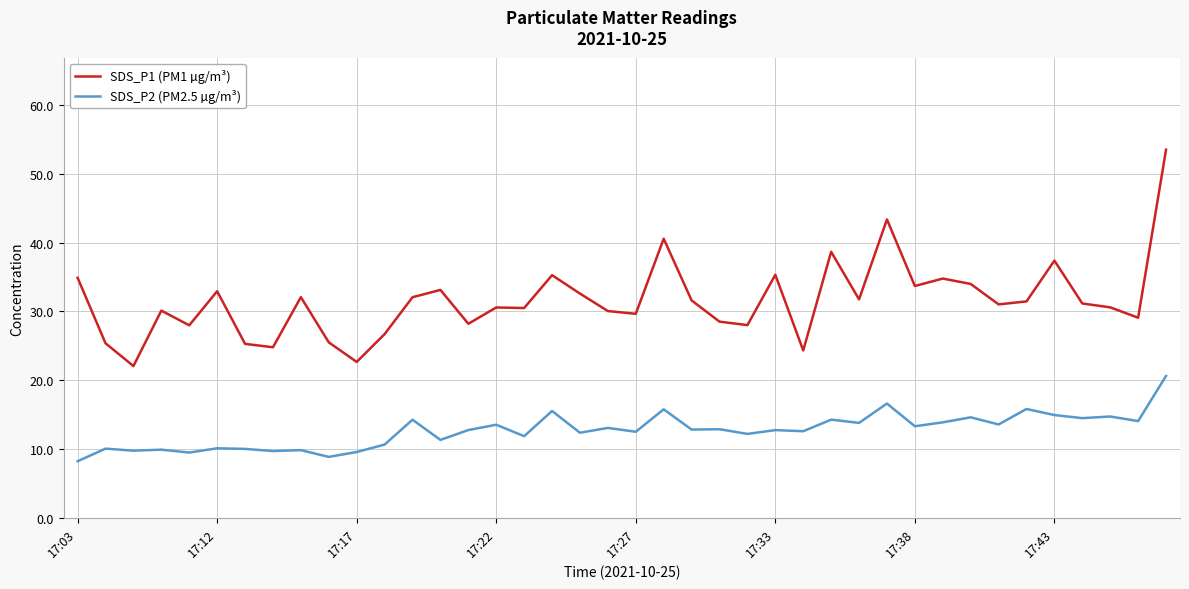

What are all the series names shown in the legend?

SDS_P1 (PM1 µg/m³), SDS_P2 (PM2.5 µg/m³)